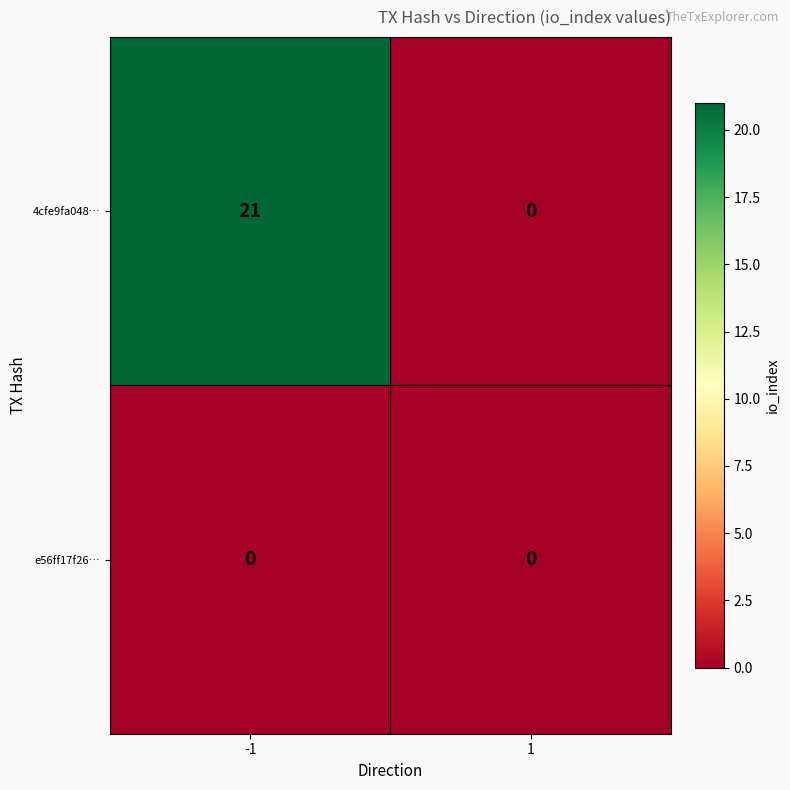

Which series changed the most between -1 and 1?

4cfe9fa048…